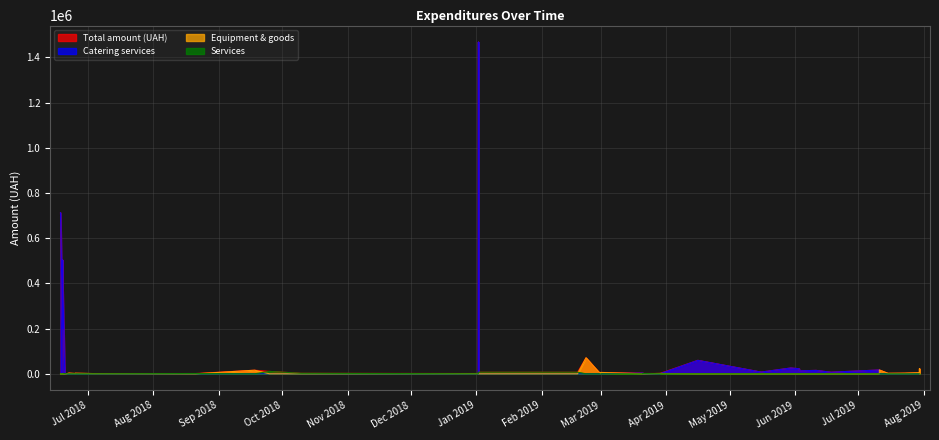

Reading right to left, transcribe all the data shown in this chart.

Total amount (UAH): 400.0	135.5	22400.0	4970.0	2873.6	2192.4	16860.0	16875.0	7000.0	15060.0	13100.0	22440.0	25645.0	7600.0	59500.0	1466.7	1280.4	3275.0	5930.0	2079.1	7902.0	70700.0	6863.2	6825.0	1467025.1	1088.0	2193.7	10532.8	15810.0	1168.8	1040.0	2503.0	1225.0	3000.0	499.0	1289.2	408384.7	503206.3	199012.0	712607.2
Catering services: 0.0	0.0	0.0	0.0	0.0	0.0	0.0	16875.0	7000.0	15060.0	13100.0	22440.0	25645.0	7600.0	59500.0	0.0	0.0	3275.0	0.0	0.0	0.0	0.0	0.0	0.0	1467025.1	0.0	0.0	0.0	0.0	0.0	0.0	0.0	0.0	0.0	0.0	0.0	408384.7	503206.3	199012.0	712607.2
Equipment & goods: 400.0	135.5	22400.0	4970.0	2873.6	2192.4	16860.0	0.0	0.0	0.0	0.0	0.0	0.0	0.0	0.0	1466.7	0.0	0.0	5930.0	2079.1	7902.0	70700.0	0.0	0.0	0.0	1088.0	0.0	0.0	15810.0	0.0	1040.0	2503.0	1225.0	3000.0	499.0	0.0	0.0	0.0	0.0	0.0
Services: 0.0	0.0	0.0	0.0	0.0	0.0	0.0	0.0	0.0	0.0	0.0	0.0	0.0	0.0	0.0	0.0	1280.4	0.0	0.0	0.0	0.0	0.0	6863.2	6825.0	0.0	0.0	2193.7	10532.8	0.0	1168.8	0.0	0.0	0.0	0.0	0.0	1289.2	0.0	0.0	0.0	0.0